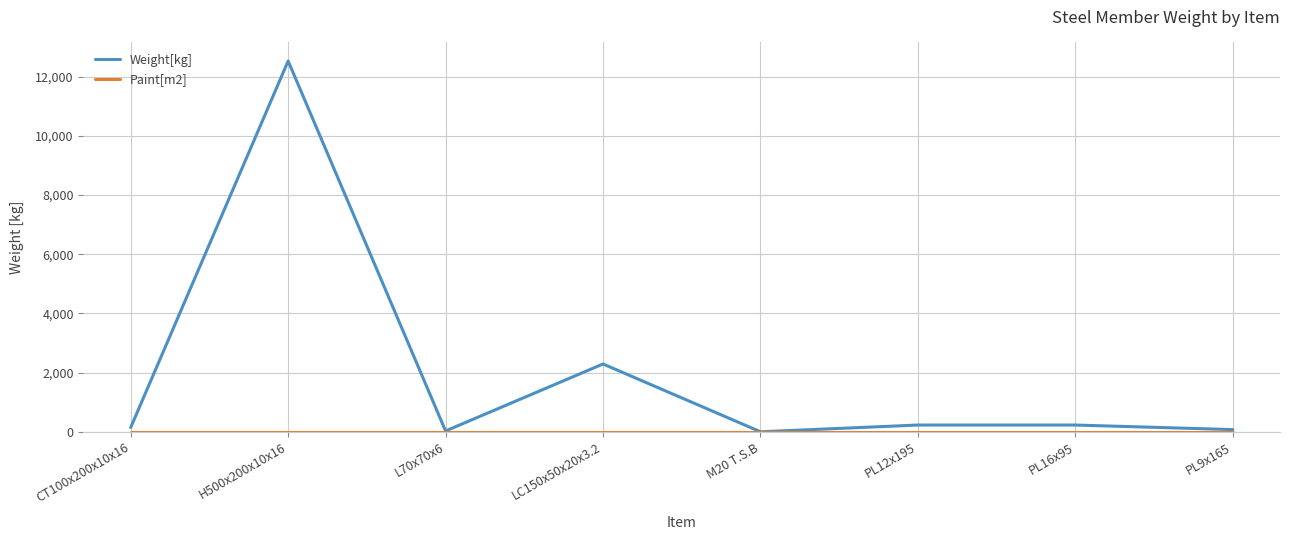

Which series has the largest total across all categories?

Weight[kg]